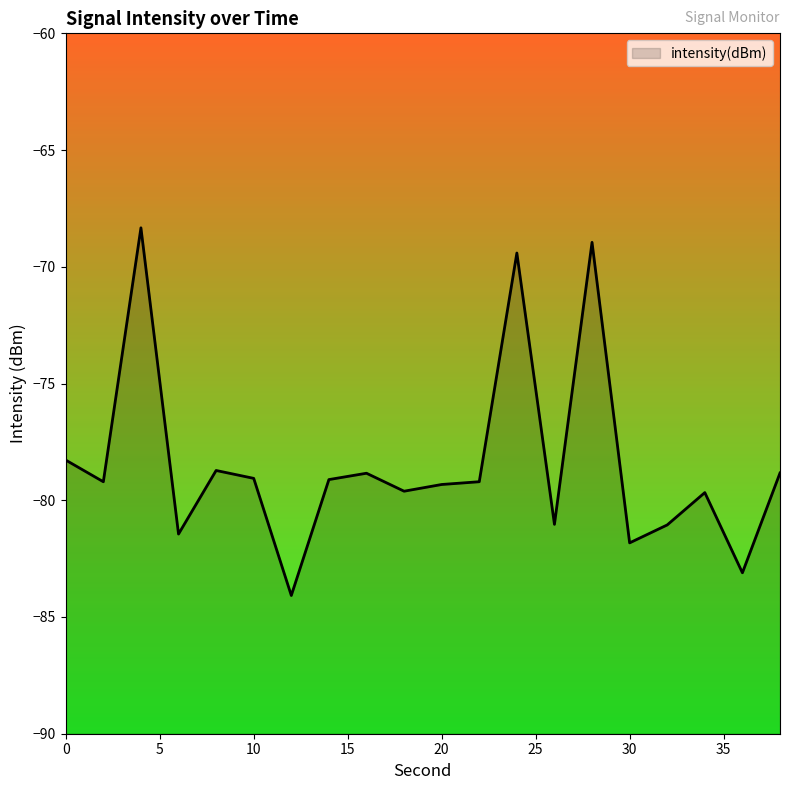

True or false: intensity(dBm) has a value of -79.1 at 10.

True